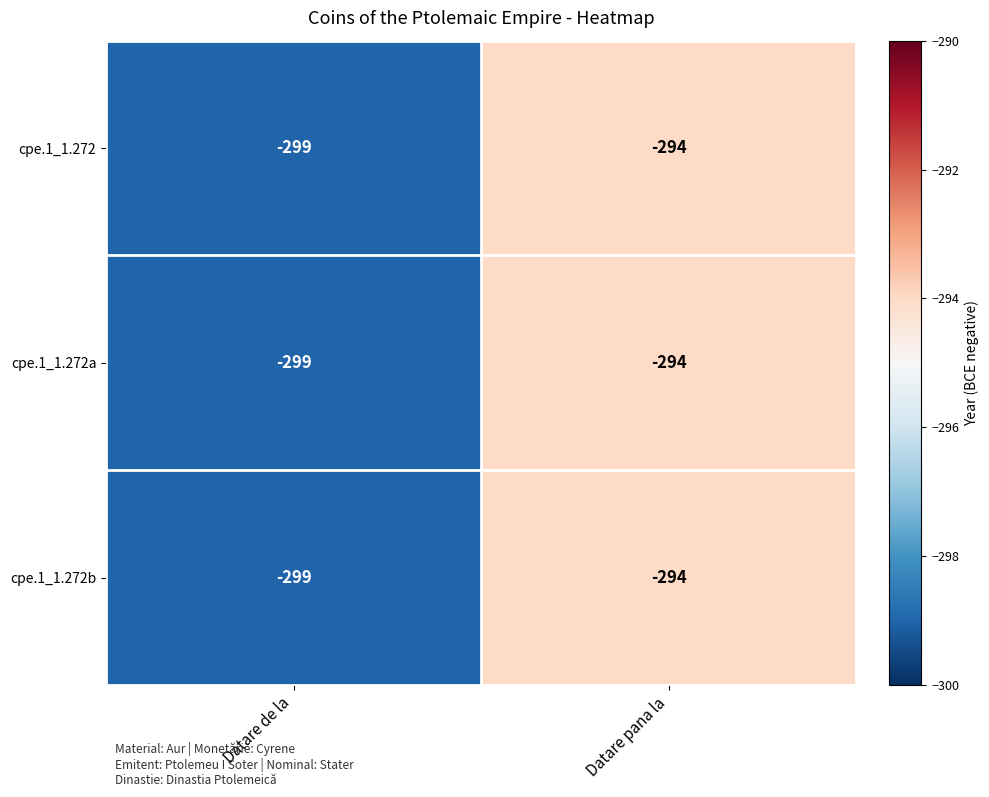

What is the approximate value of cpe.1_1.272b at Datare de la?

-299